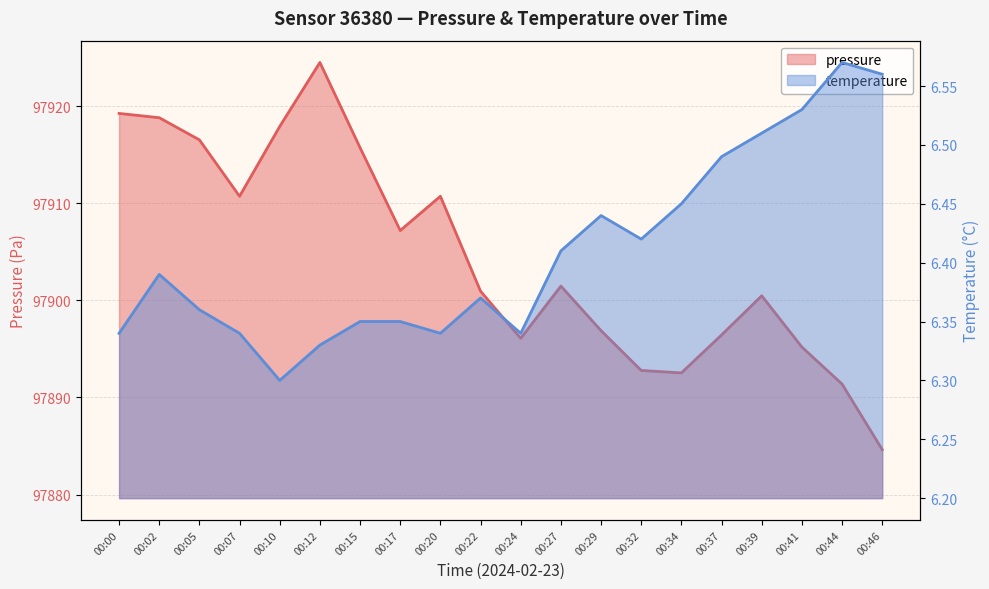

At how many categories does at least one series exceed 49273?

20